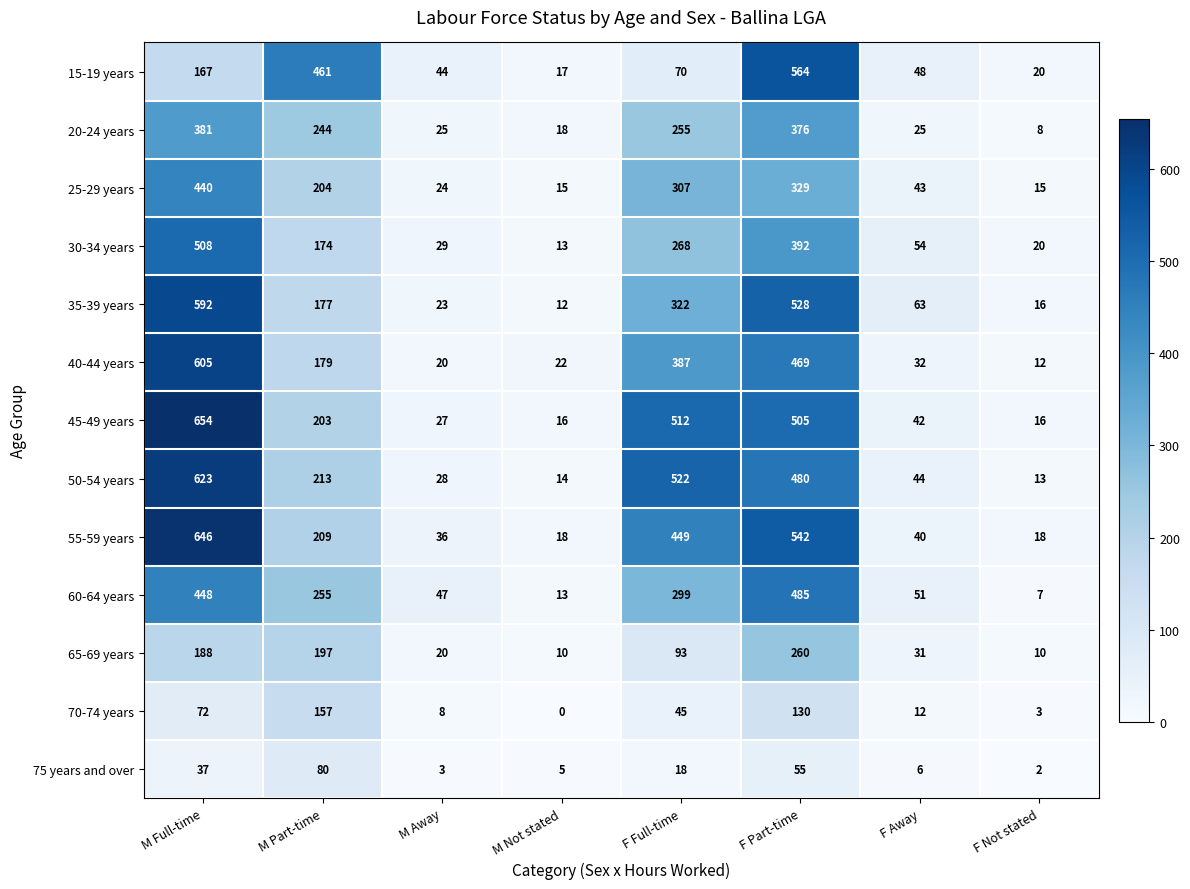

Which category has the highest value across all series?

M Full-time